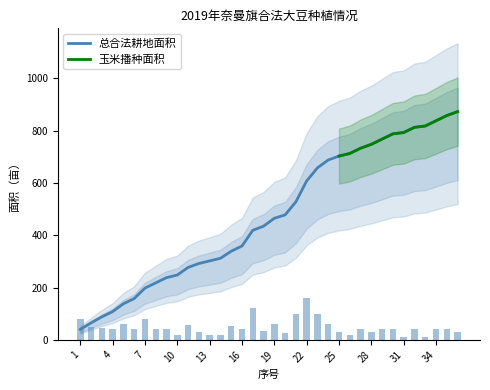

Reading left to right, transcribe all the data shown in this chart.

1=80	2=50	3=46	4=40	5=60	6=40	7=80	8=40	9=40	10=20	11=58	12=30	13=20	14=20	15=54	16=40	17=120	18=32	19=60	20=26	21=100	22=160	23=100	24=60	25=30	26=20	27=40	28=30	29=40	30=40	31=10	32=40	33=10	34=40	35=40	36=30